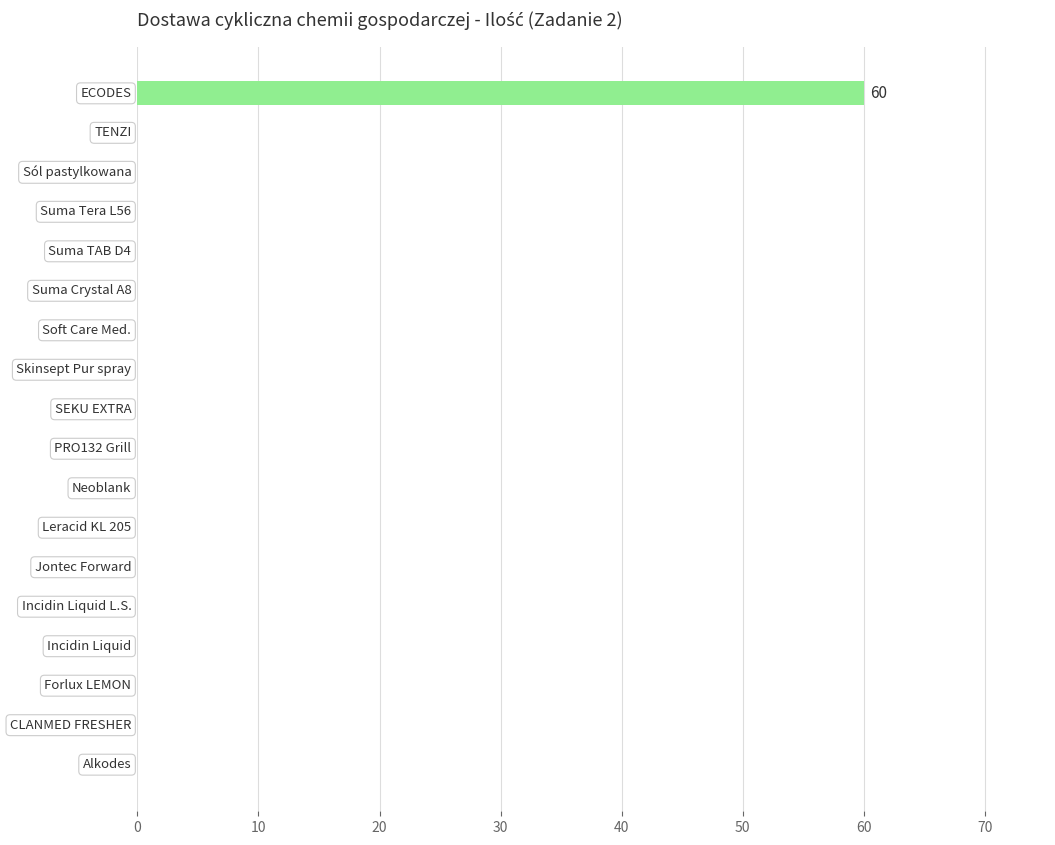

Are the bars grouped side by side (vs. stacked)?

No